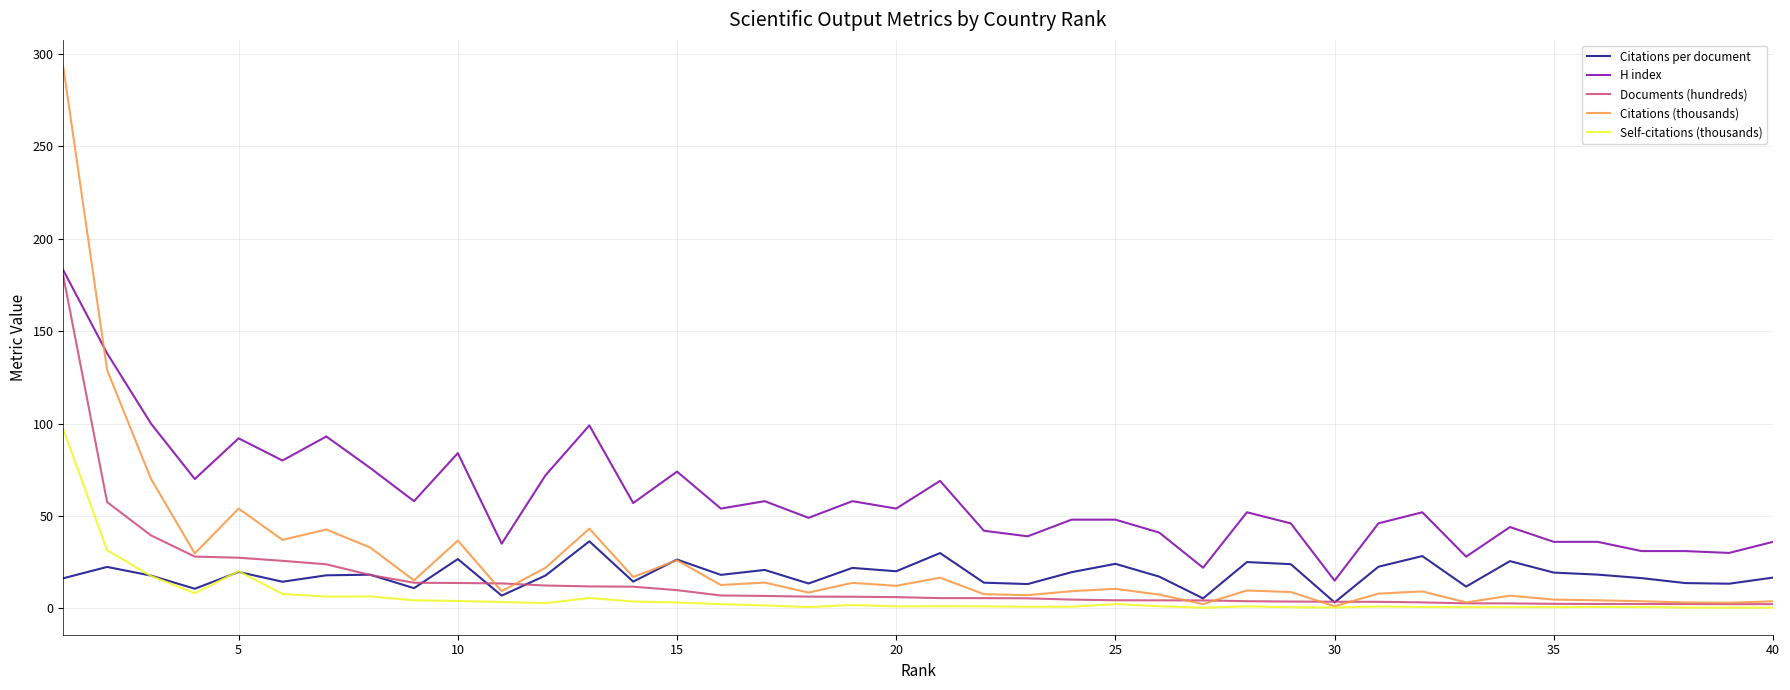

Which series has the widest spread of values?

Citations (thousands)